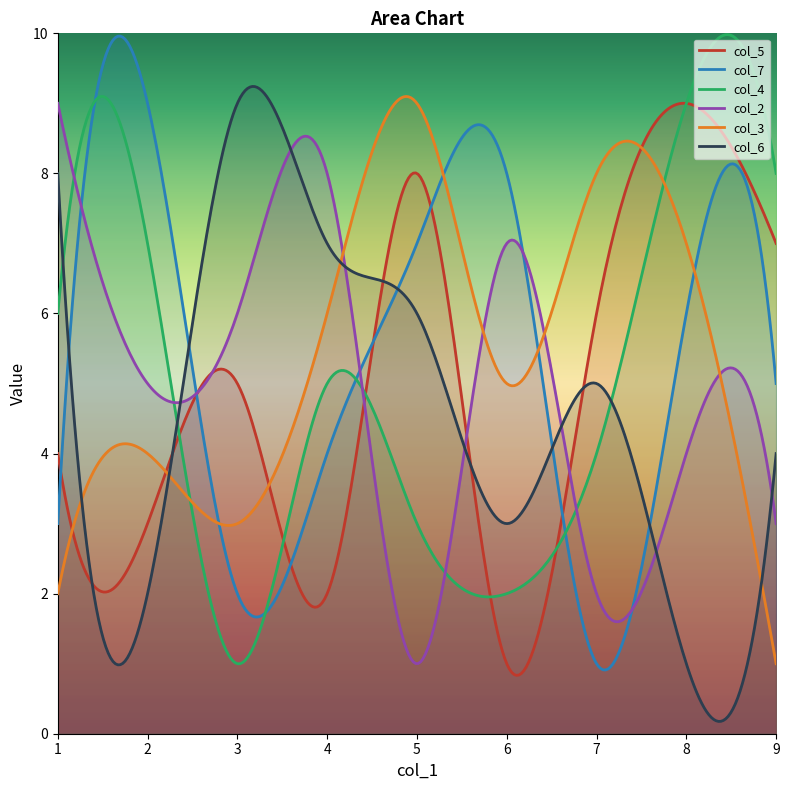

Rank the categories by col_2 value from highest to lowest.

1, 4, 6, 3, 2, 8, 9, 7, 5